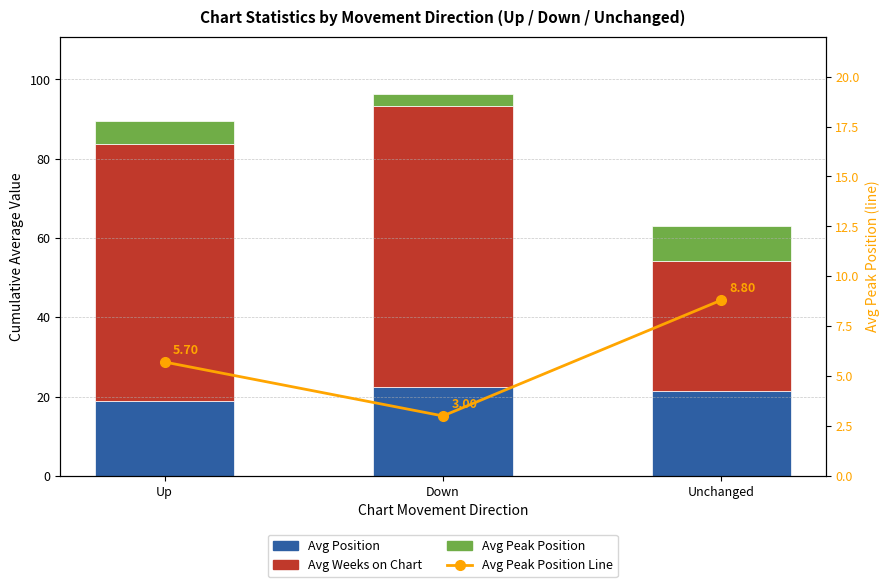

What is the difference between the Avg Position values at Up and Down?

3.4